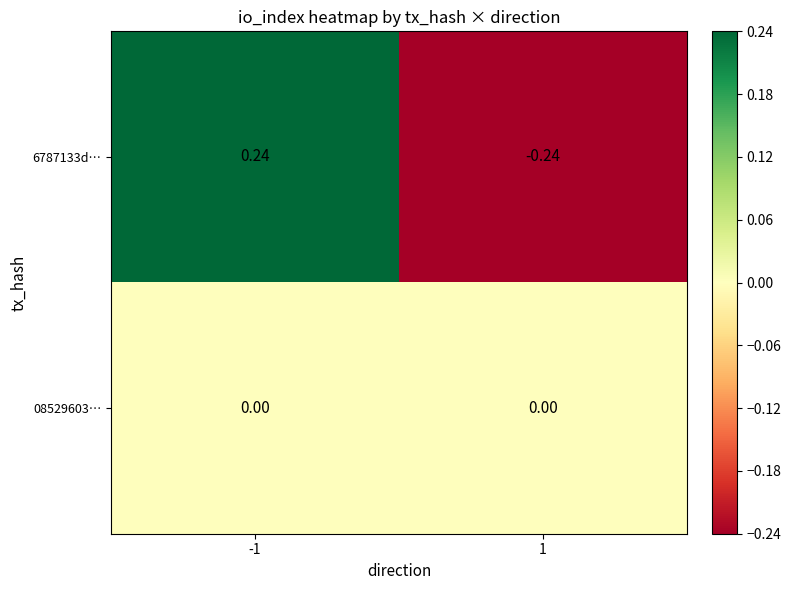

Which label corresponds to the smallest value in the chart?

1